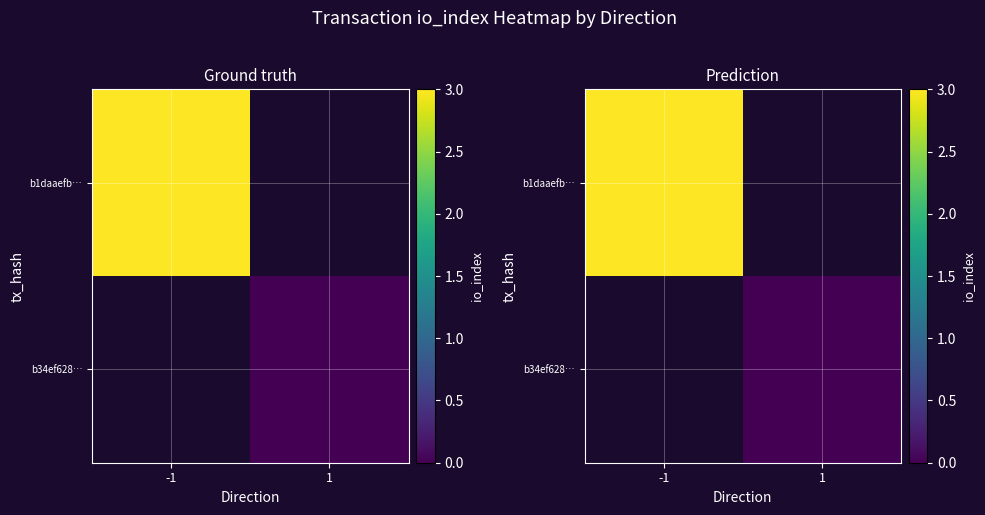

Between 1 and -1, which is larger?

-1